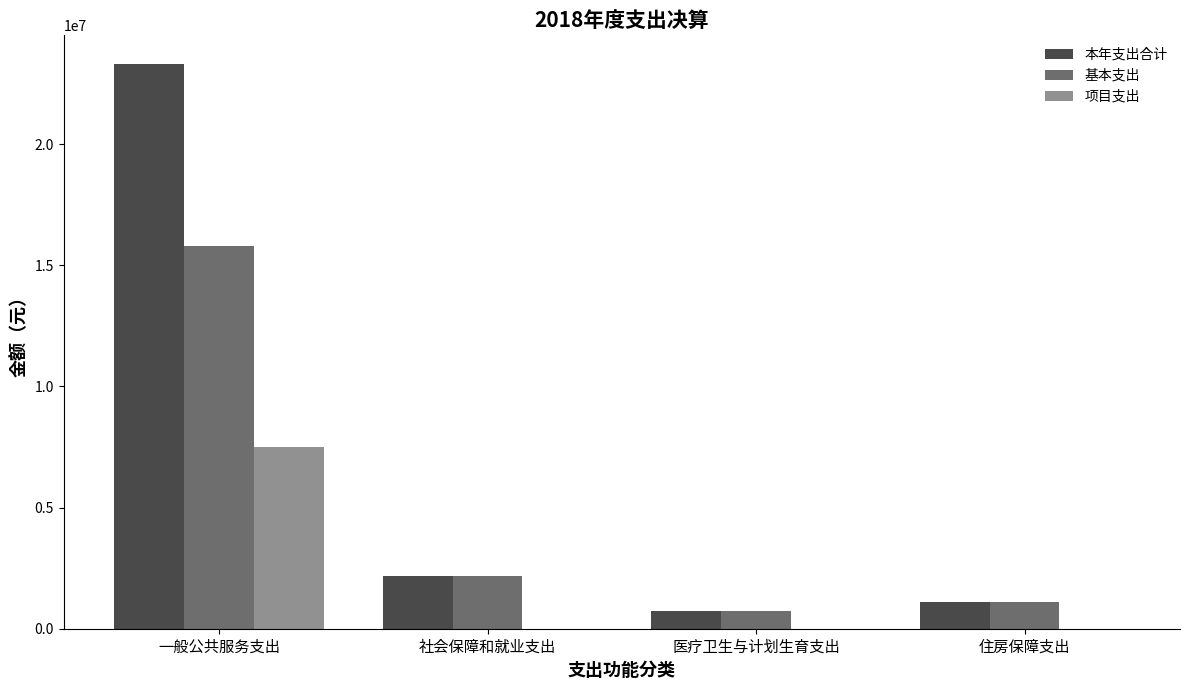

How many data points does each series have?

4